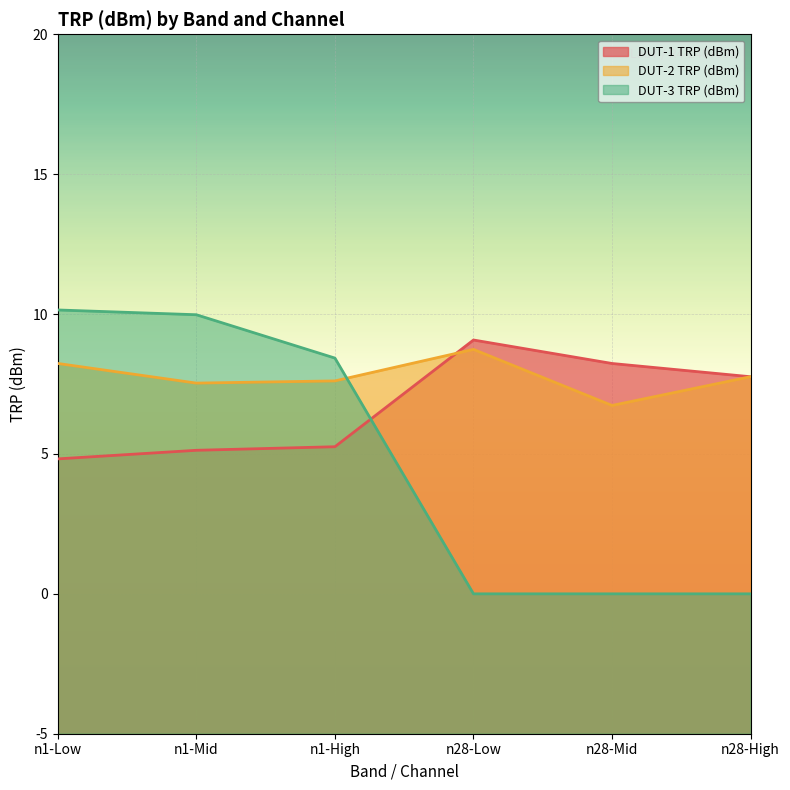

Reading left to right, list all the values displayed in this chart.

DUT-1 TRP (dBm): n1-Low=4.8	n1-Mid=5.1	n1-High=5.3	n28-Low=9.1	n28-Mid=8.2	n28-High=7.8
DUT-2 TRP (dBm): n1-Low=8.2	n1-Mid=7.5	n1-High=7.6	n28-Low=8.7	n28-Mid=6.7	n28-High=7.8
DUT-3 TRP (dBm): n1-Low=10.1	n1-Mid=10.0	n1-High=8.4	n28-Low=0.0	n28-Mid=0.0	n28-High=0.0